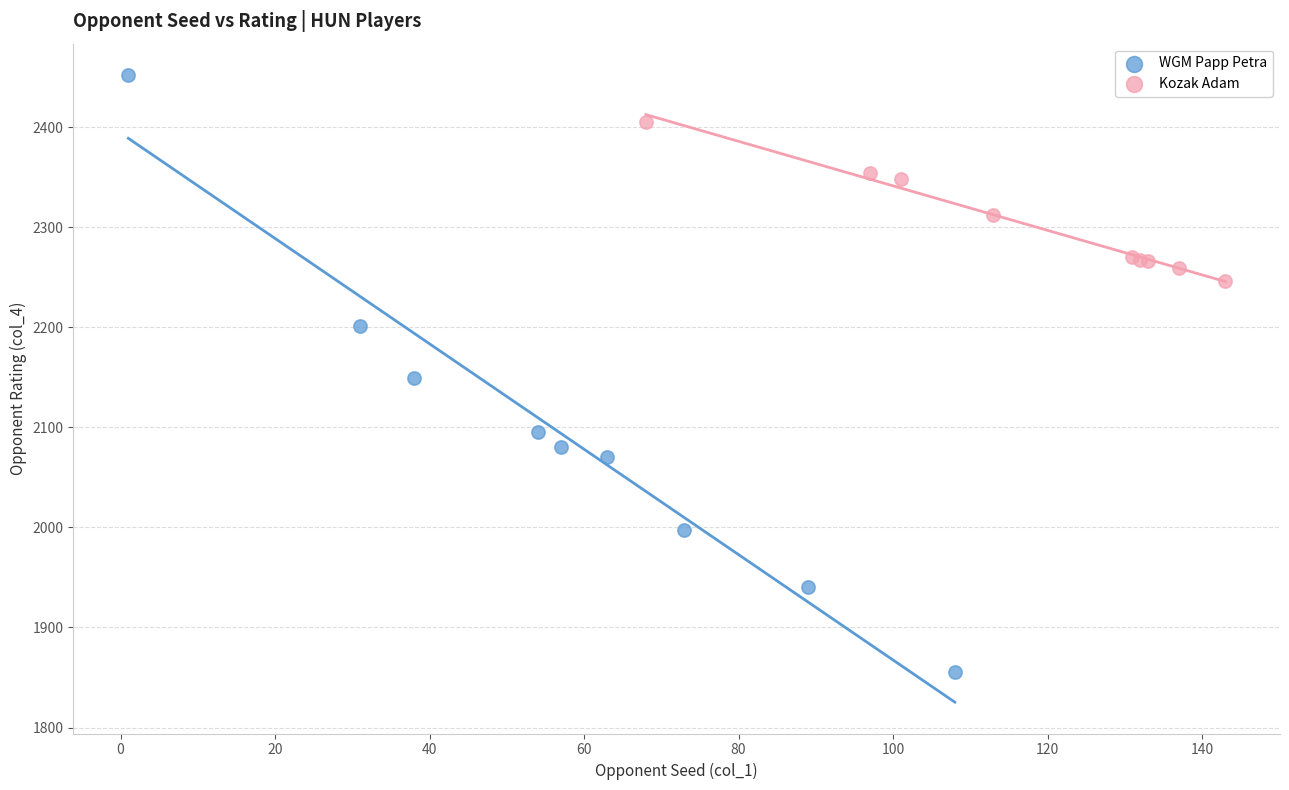

Which series contains the highest Y value?

WGM Papp Petra